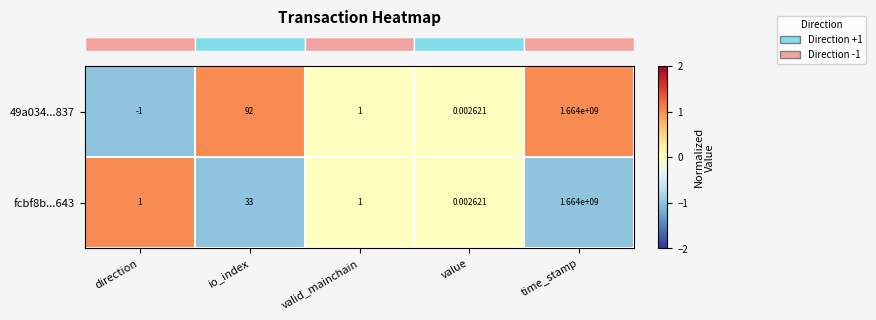

At which category is the sum across all series the highest?

time_stamp